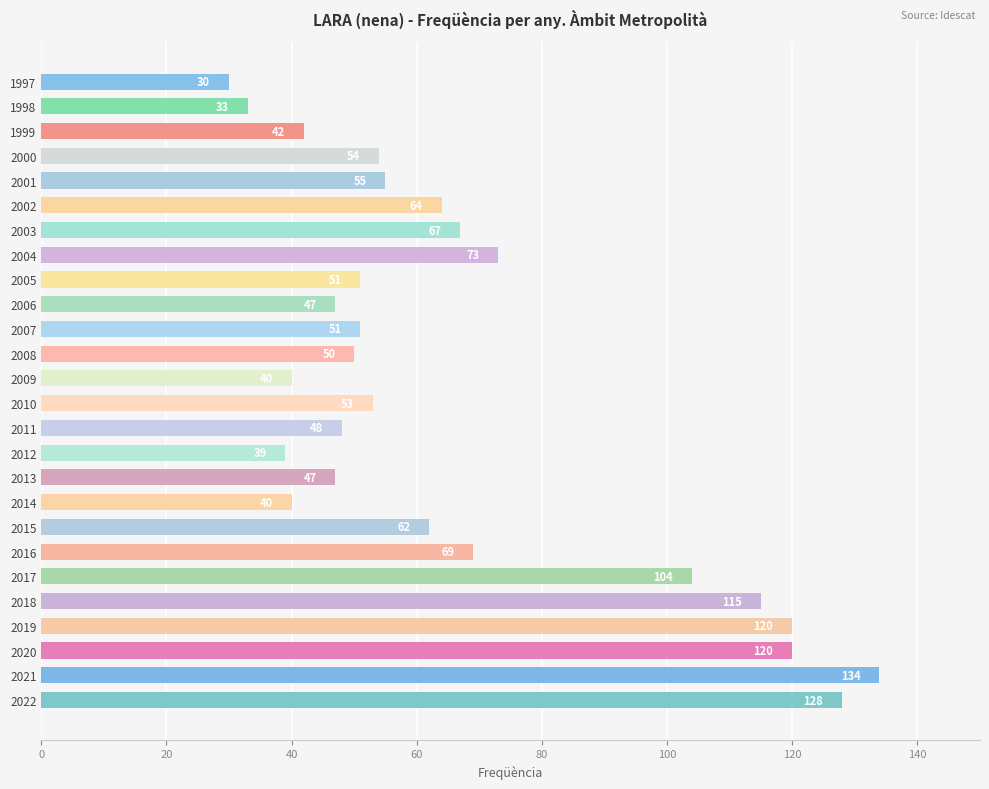

Reading top to bottom, transcribe all the data shown in this chart.

1997=30	1998=33	1999=42	2000=54	2001=55	2002=64	2003=67	2004=73	2005=51	2006=47	2007=51	2008=50	2009=40	2010=53	2011=48	2012=39	2013=47	2014=40	2015=62	2016=69	2017=104	2018=115	2019=120	2020=120	2021=134	2022=128